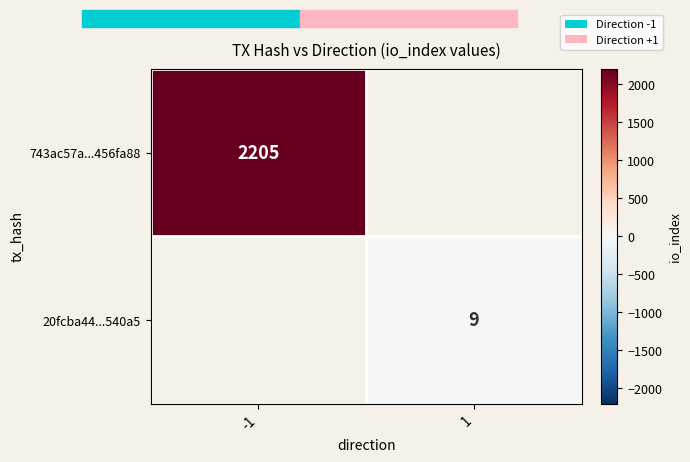

Is the value of 743ac57a...456fa88 at -1 greater than the value of 20fcba44...540a5 at 1?

Yes